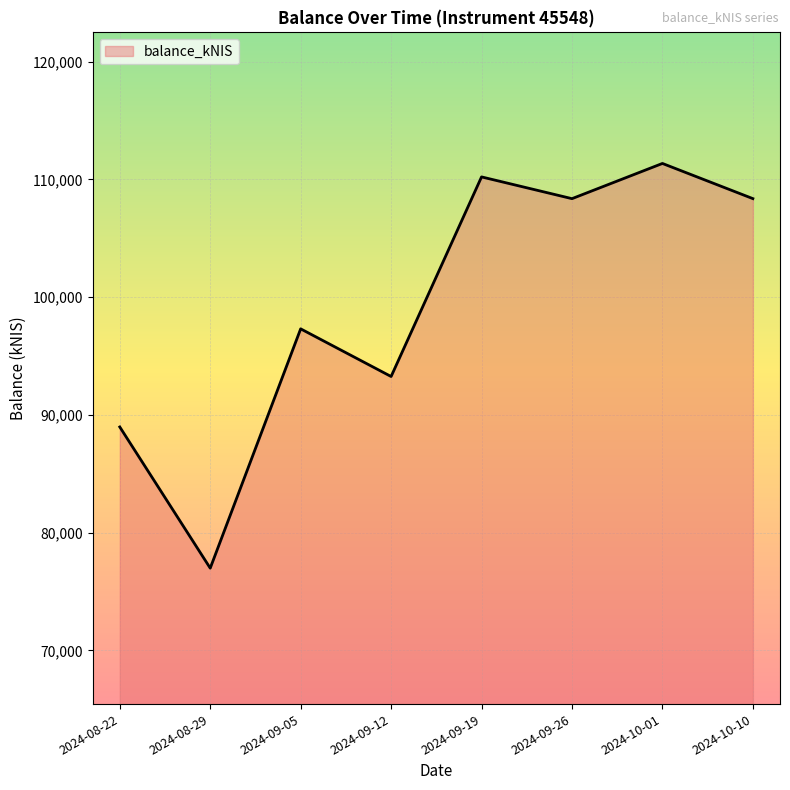

What is the change in value from 2024-09-05 to 2024-09-12?

-4048.8